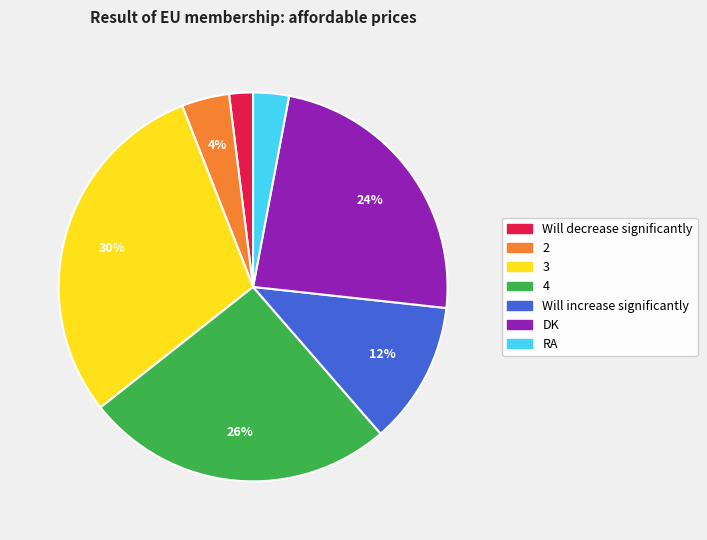

The Will increase significantly slice represents 1% of the pie. True or false?

False